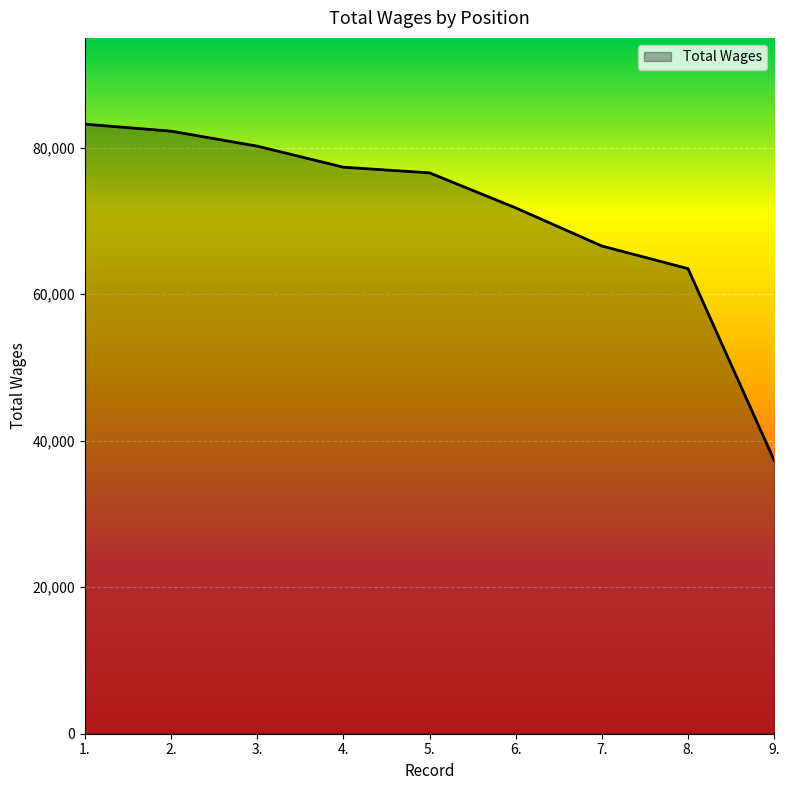

What is the smallest value displayed?

37315